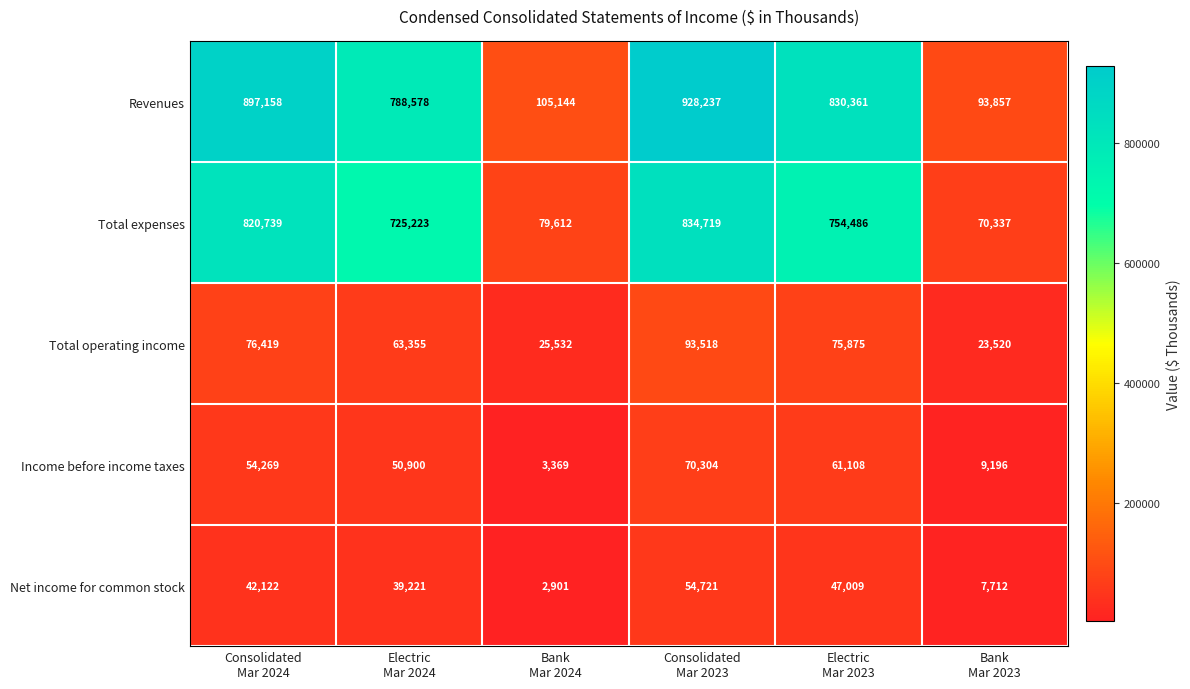

What is the minimum value for Total operating income?

23520